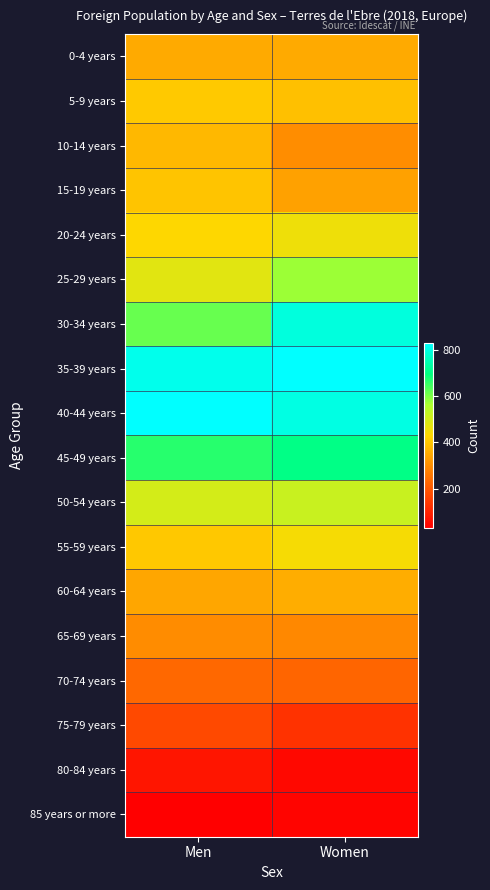

How many series are shown in this chart?

18